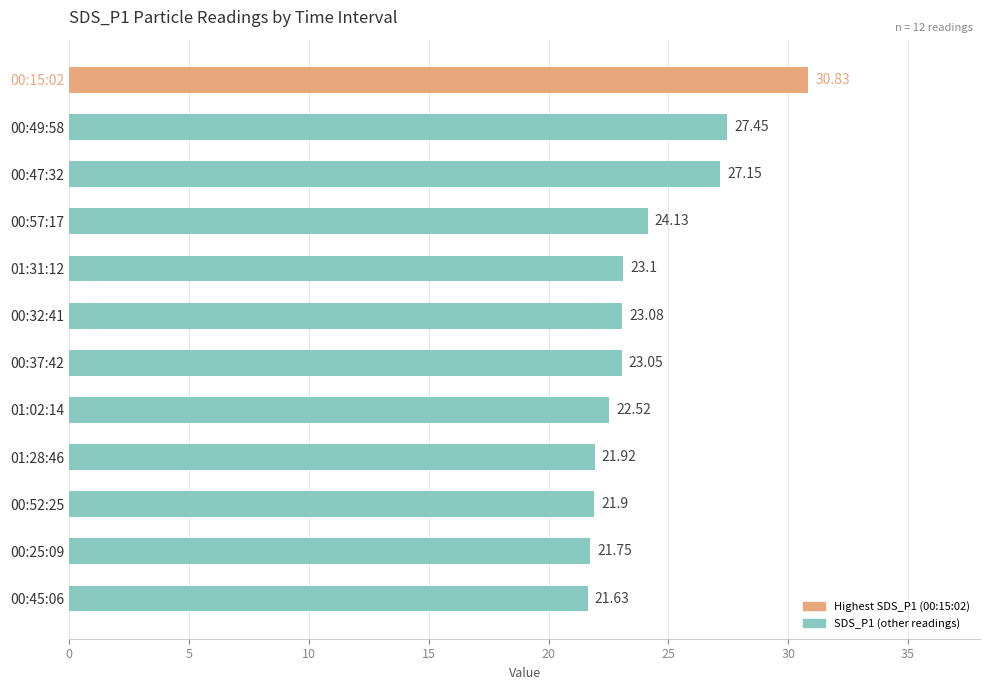

Are the bars horizontal?

Yes